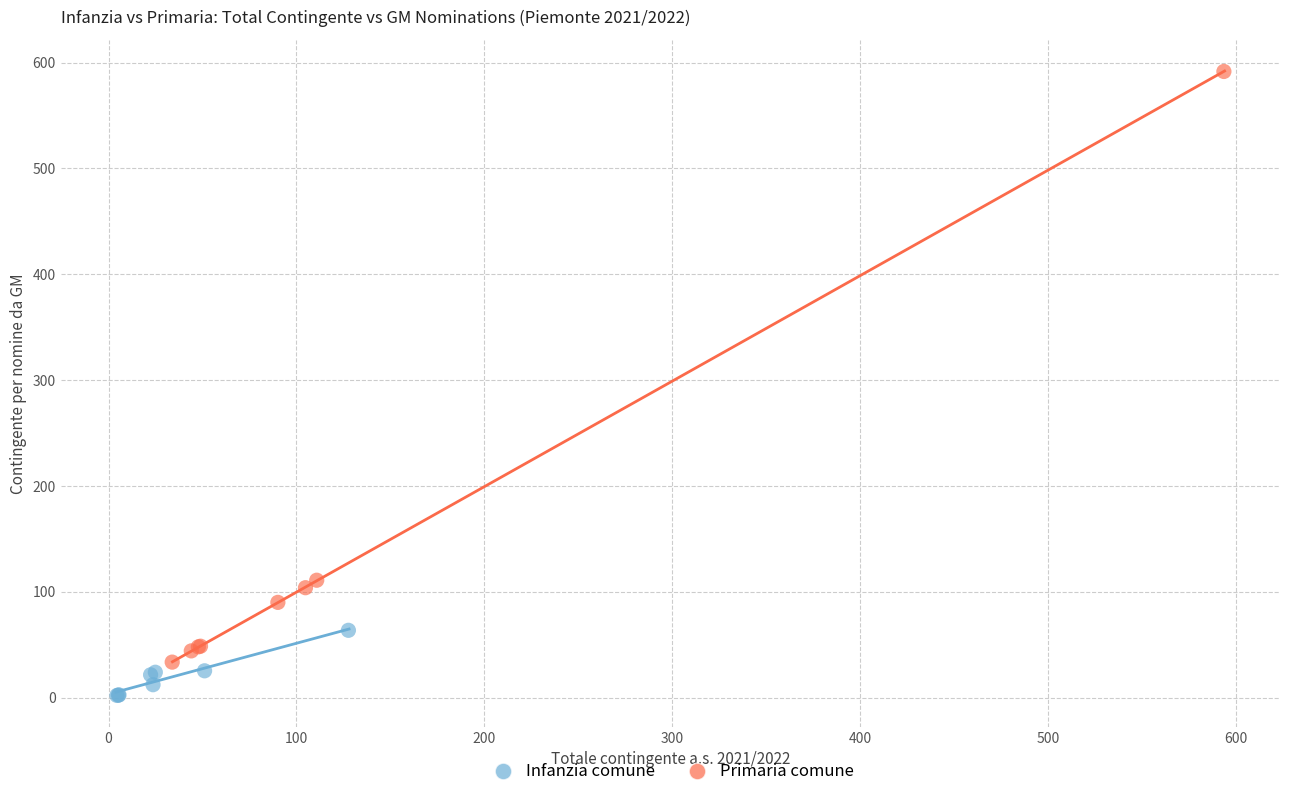

Which series contains the lowest Y value?

Infanzia comune